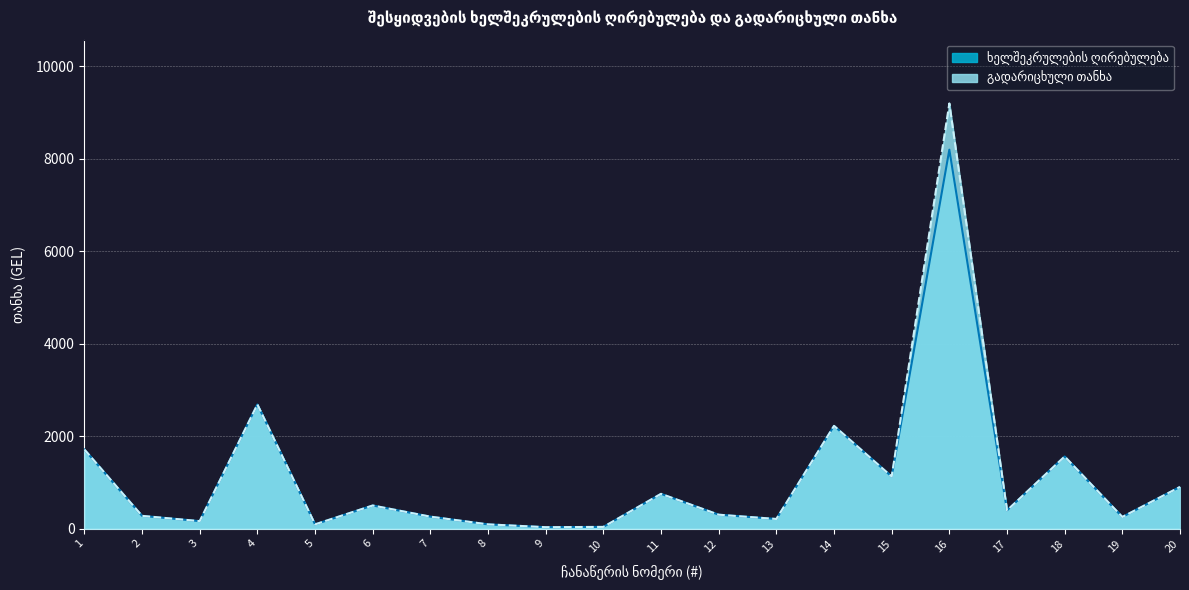

Reading left to right, what are all the values shown in this chart?

გადარიცხული თანხა: 1708.4	273.8	160.0	2682.0	90.0	498.0	257.0	90.0	29.2	35.0	750.0	299.0	206.4	2220.0	1124.0	9191.8	392.0	1557.5	250.0	900.0
ხელშეკრულების ღირებულება: 1708.4	273.8	160.0	2682.0	90.0	498.0	257.0	90.0	29.2	35.0	750.0	299.0	206.4	2220.0	1124.0	8191.8	392.0	1557.5	250.0	900.0